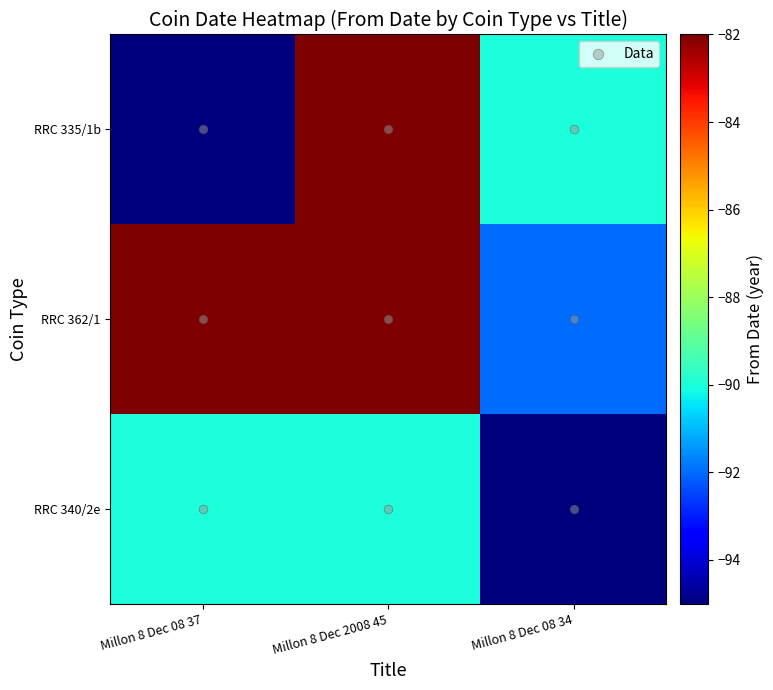

What is the spread (max minus min) of values at Millon 8 Dec 08 37?

13